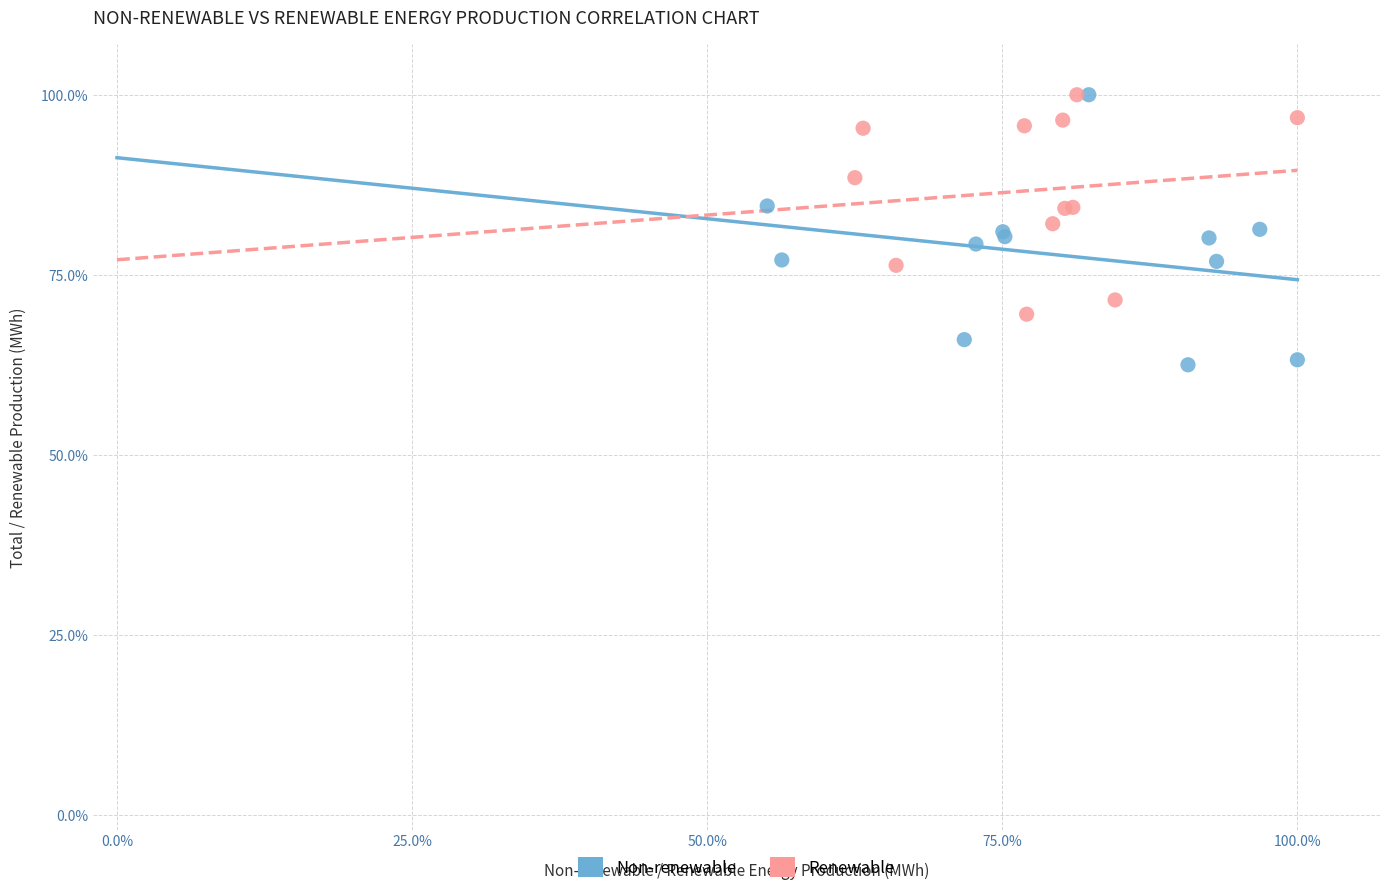

Which series has the largest Y range (max minus min)?

Non-renewable